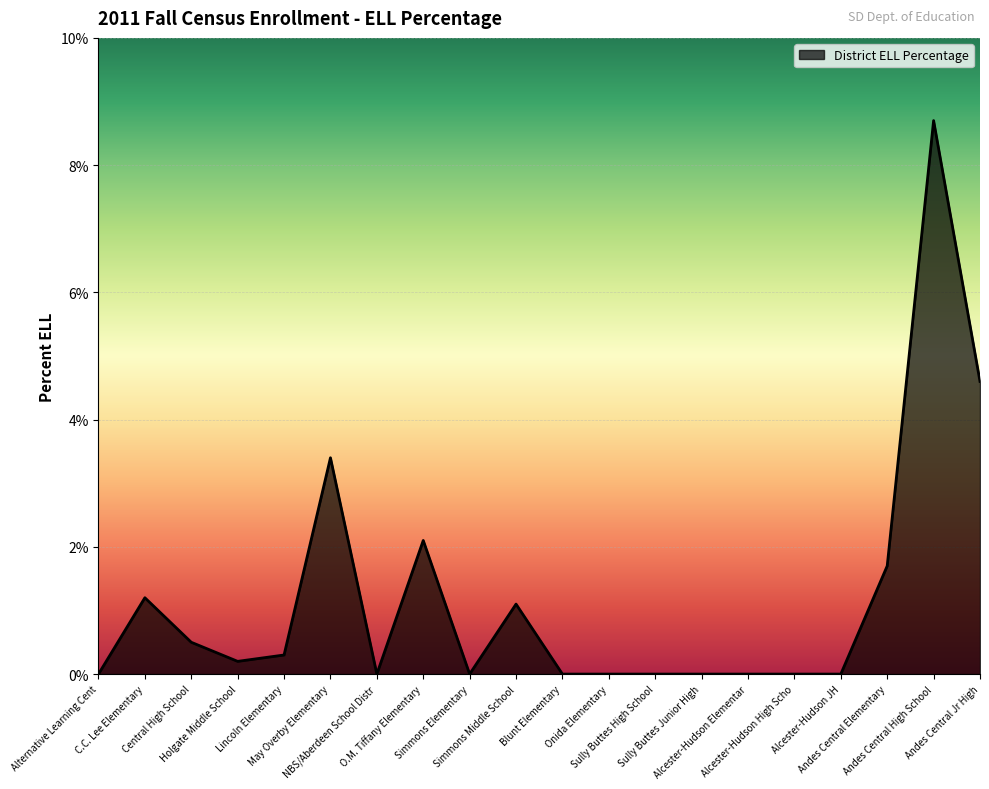

What is the difference between the maximum and minimum values?

8.7